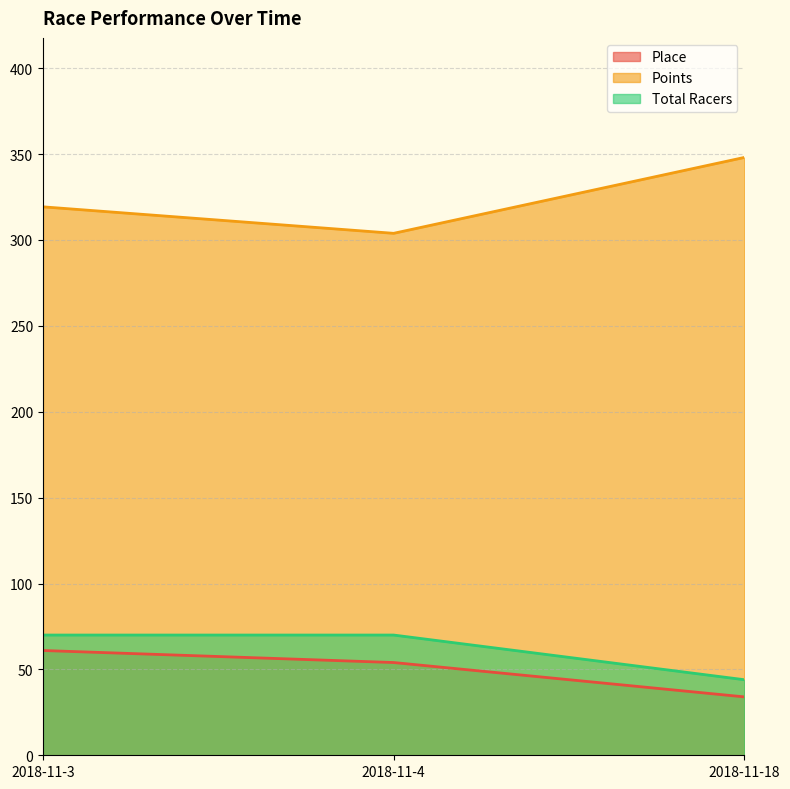

Which series has the largest range (max minus min)?

Points